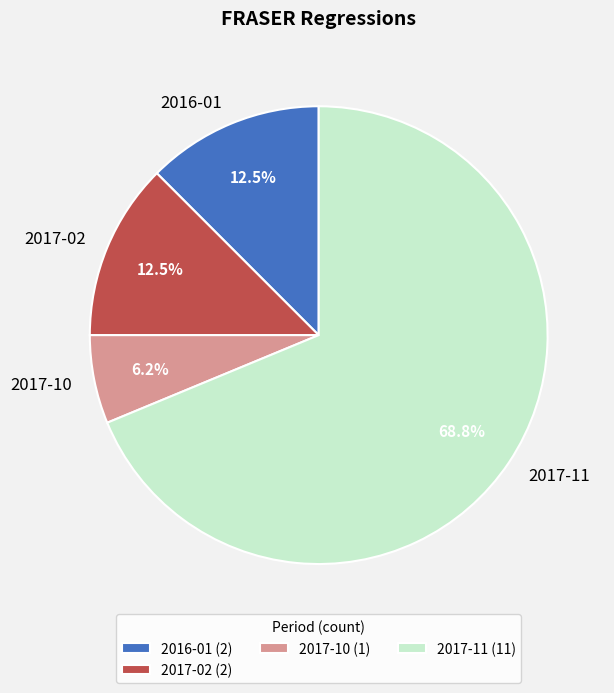

What percentage do 2017-10 and 2017-11 together represent?

75.0%